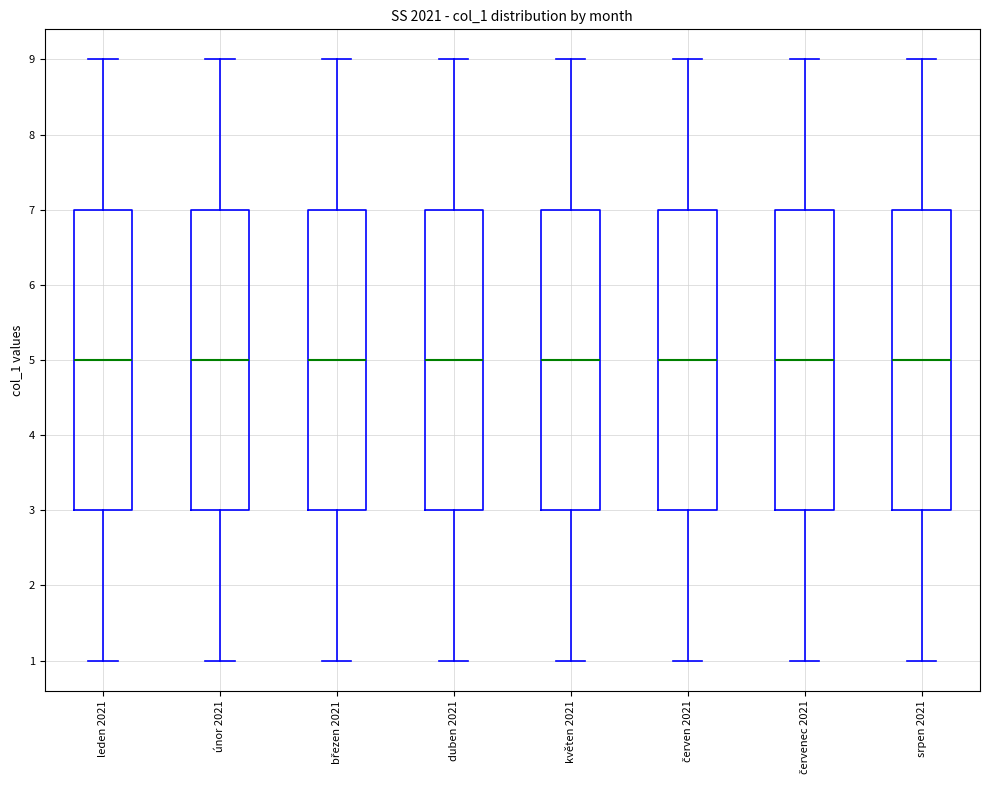

Reading left to right, read every box against the y-axis: the position of its median line, the range the box covers, and the ends of its whiskers. The values are not printed on the chart, so give them approximately, as read against the axis.

leden 2021: median 5, box 3 to 7, whiskers 1 to 9
únor 2021: median 5, box 3 to 7, whiskers 1 to 9
březen 2021: median 5, box 3 to 7, whiskers 1 to 9
duben 2021: median 5, box 3 to 7, whiskers 1 to 9
květen 2021: median 5, box 3 to 7, whiskers 1 to 9
červen 2021: median 5, box 3 to 7, whiskers 1 to 9
červenec 2021: median 5, box 3 to 7, whiskers 1 to 9
srpen 2021: median 5, box 3 to 7, whiskers 1 to 9